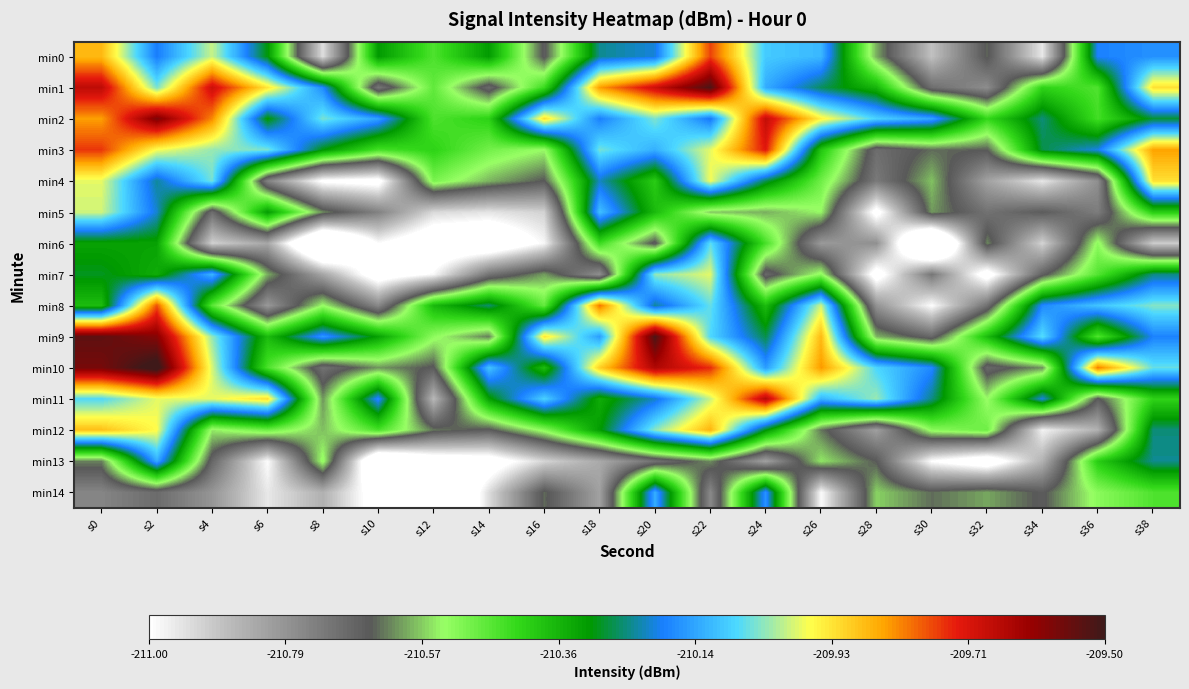

Reading left to right, what are all the values shown in this chart?

min0: s0=-209.9	s2=-210.2	s4=-210.0	s6=-210.3	s8=-210.9	s10=-210.3	s12=-210.5	s14=-210.3	s16=-210.7	s18=-210.2	s20=-210.2	s22=-209.8	s24=-210.1	s26=-210.1	s28=-210.6	s30=-210.9	s32=-210.6	s34=-211.0	s36=-210.2	s38=-210.2
min1: s0=-209.7	s2=-210.0	s4=-209.7	s6=-209.9	s8=-210.2	s10=-210.7	s12=-210.5	s14=-210.7	s16=-210.4	s18=-209.8	s20=-209.7	s22=-209.5	s24=-210.1	s26=-210.3	s28=-210.4	s30=-210.7	s32=-210.8	s34=-210.4	s36=-210.5	s38=-209.9
min2: s0=-209.8	s2=-209.6	s4=-209.8	s6=-210.3	s8=-210.0	s10=-210.1	s12=-210.5	s14=-210.4	s16=-209.9	s18=-210.2	s20=-210.0	s22=-210.2	s24=-209.7	s26=-209.9	s28=-210.1	s30=-210.1	s32=-210.4	s34=-210.3	s36=-210.4	s38=-210.3
min3: s0=-209.8	s2=-210.0	s4=-210.0	s6=-210.0	s8=-210.3	s10=-210.4	s12=-210.4	s14=-210.5	s16=-210.5	s18=-210.1	s20=-210.1	s22=-210.0	s24=-209.7	s26=-210.4	s28=-210.7	s30=-210.6	s32=-210.7	s34=-210.3	s36=-210.2	s38=-209.8
min4: s0=-210.0	s2=-210.2	s4=-210.1	s6=-210.7	s8=-211.0	s10=-211.0	s12=-210.5	s14=-210.6	s16=-210.7	s18=-210.2	s20=-210.4	s22=-210.0	s24=-210.3	s26=-210.5	s28=-210.7	s30=-210.6	s32=-210.8	s34=-211.0	s36=-210.8	s38=-209.9
min5: s0=-210.0	s2=-210.2	s4=-210.7	s6=-210.3	s8=-210.6	s10=-210.7	s12=-210.9	s14=-210.9	s16=-210.9	s18=-210.1	s20=-210.4	s22=-210.6	s24=-210.6	s26=-210.5	s28=-211.0	s30=-210.6	s32=-210.7	s34=-210.7	s36=-210.7	s38=-210.4
min6: s0=-210.3	s2=-210.3	s4=-210.9	s6=-210.8	s8=-211.3	s10=-211.0	s12=-211.1	s14=-211.1	s16=-211.0	s18=-210.4	s20=-210.7	s22=-210.1	s24=-210.4	s26=-210.8	s28=-210.8	s30=-211.3	s32=-210.6	s34=-210.9	s36=-210.5	s38=-210.9
min7: s0=-210.3	s2=-210.3	s4=-210.1	s6=-210.6	s8=-210.8	s10=-211.1	s12=-211.0	s14=-210.7	s16=-210.6	s18=-210.8	s20=-210.0	s22=-210.0	s24=-210.7	s26=-210.5	s28=-211.1	s30=-210.7	s32=-211.1	s34=-210.7	s36=-210.5	s38=-210.2
min8: s0=-210.4	s2=-209.8	s4=-210.5	s6=-210.8	s8=-210.5	s10=-210.8	s12=-210.4	s14=-210.3	s16=-210.5	s18=-209.8	s20=-210.2	s22=-210.1	s24=-210.4	s26=-210.0	s28=-210.8	s30=-211.0	s32=-210.7	s34=-210.2	s36=-210.1	s38=-210.0
min9: s0=-209.5	s2=-209.6	s4=-210.0	s6=-210.4	s8=-210.2	s10=-210.3	s12=-210.5	s14=-210.6	s16=-209.9	s18=-210.2	s20=-209.5	s22=-210.1	s24=-210.3	s26=-209.9	s28=-210.6	s30=-210.7	s32=-210.4	s34=-210.1	s36=-210.5	s38=-210.2
min10: s0=-209.6	s2=-209.5	s4=-210.0	s6=-210.4	s8=-210.7	s10=-210.6	s12=-210.7	s14=-210.1	s16=-210.4	s18=-209.9	s20=-209.7	s22=-209.7	s24=-210.2	s26=-209.8	s28=-210.1	s30=-210.2	s32=-210.7	s34=-210.6	s36=-209.8	s38=-210.1
min11: s0=-210.1	s2=-210.0	s4=-210.0	s6=-209.9	s8=-210.6	s10=-210.2	s12=-210.9	s14=-210.3	s16=-210.1	s18=-210.3	s20=-210.2	s22=-210.0	s24=-209.7	s26=-210.1	s28=-210.0	s30=-210.2	s32=-210.5	s34=-210.2	s36=-210.7	s38=-210.4
min12: s0=-209.9	s2=-210.0	s4=-210.6	s6=-210.5	s8=-210.6	s10=-210.4	s12=-210.6	s14=-210.7	s16=-210.5	s18=-210.3	s20=-210.0	s22=-209.9	s24=-210.3	s26=-210.6	s28=-210.8	s30=-210.5	s32=-210.5	s34=-211.0	s36=-210.9	s38=-210.3
min13: s0=-210.6	s2=-210.1	s4=-210.7	s6=-211.0	s8=-210.5	s10=-211.2	s12=-211.1	s14=-211.1	s16=-210.9	s18=-210.8	s20=-210.7	s22=-210.6	s24=-210.8	s26=-210.6	s28=-210.7	s30=-211.0	s32=-211.1	s34=-210.9	s36=-210.4	s38=-210.2
min14: s0=-210.8	s2=-210.7	s4=-210.8	s6=-211.0	s8=-210.9	s10=-211.1	s12=-211.3	s14=-210.9	s16=-210.6	s18=-210.8	s20=-210.1	s22=-210.8	s24=-210.2	s26=-211.0	s28=-210.6	s30=-210.6	s32=-210.6	s34=-210.7	s36=-210.5	s38=-210.5